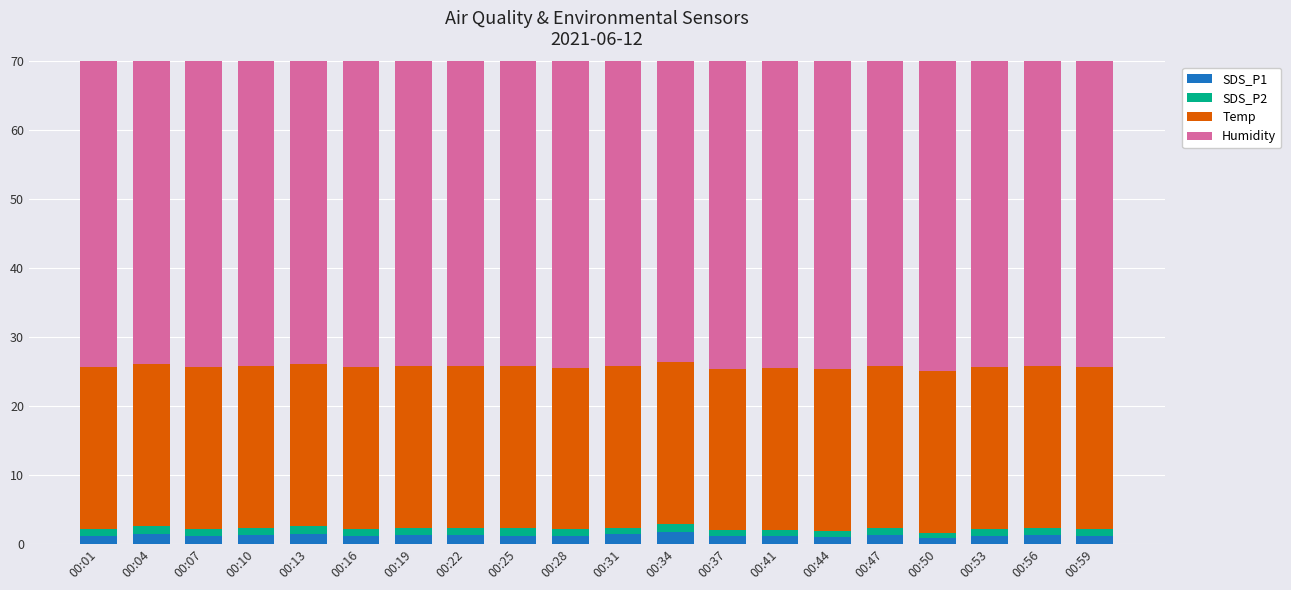

Is it true that Humidity equals 53.7 at 00:16?

True